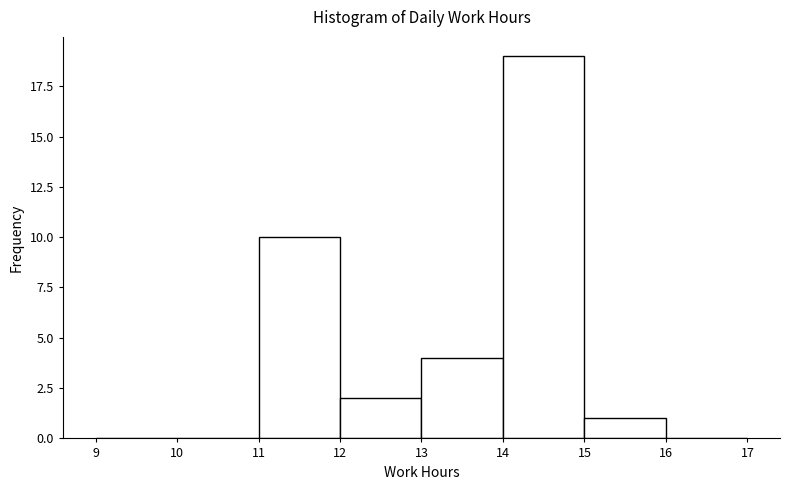

Which range on the x-axis has the tallest bar?

14 to 15